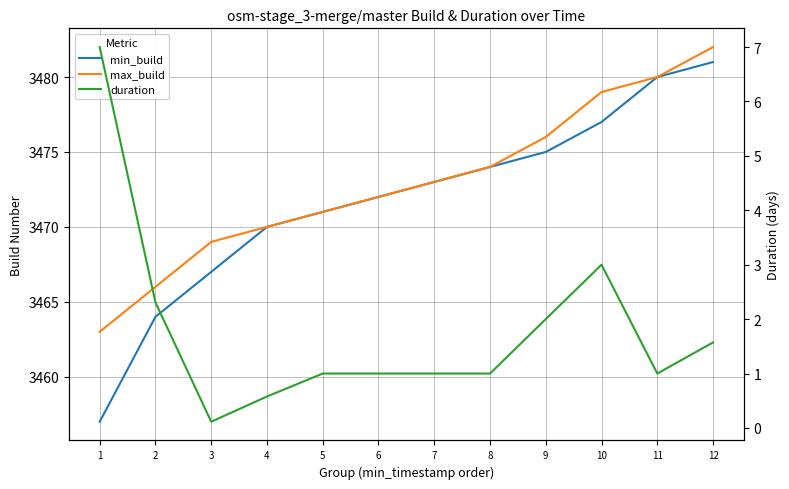

Which has a higher value, 11 or 8?

11